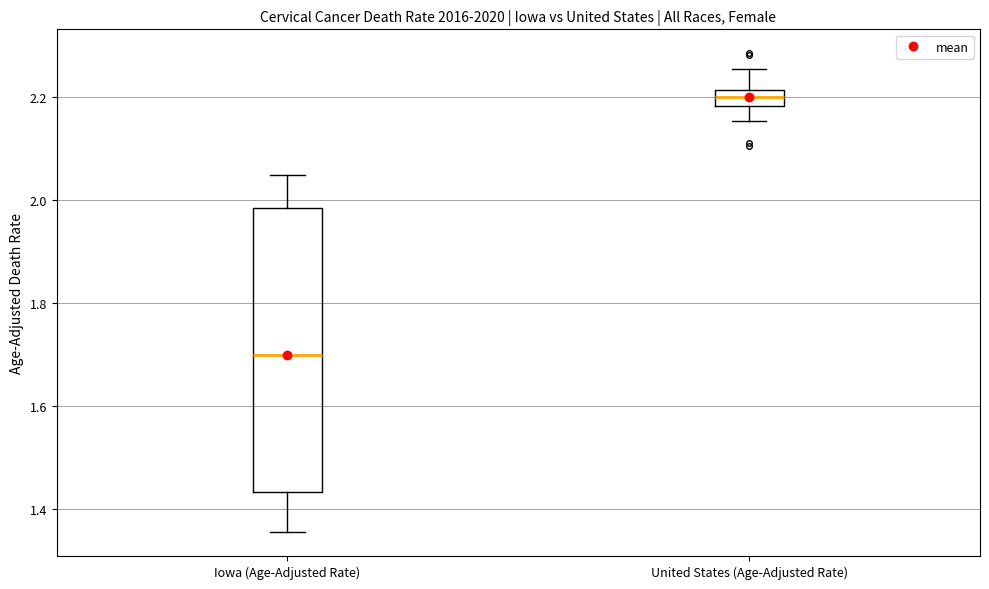

Comparing the boxes themselves (not the whiskers), which one is the tallest?

Iowa (Age-Adjusted Rate)